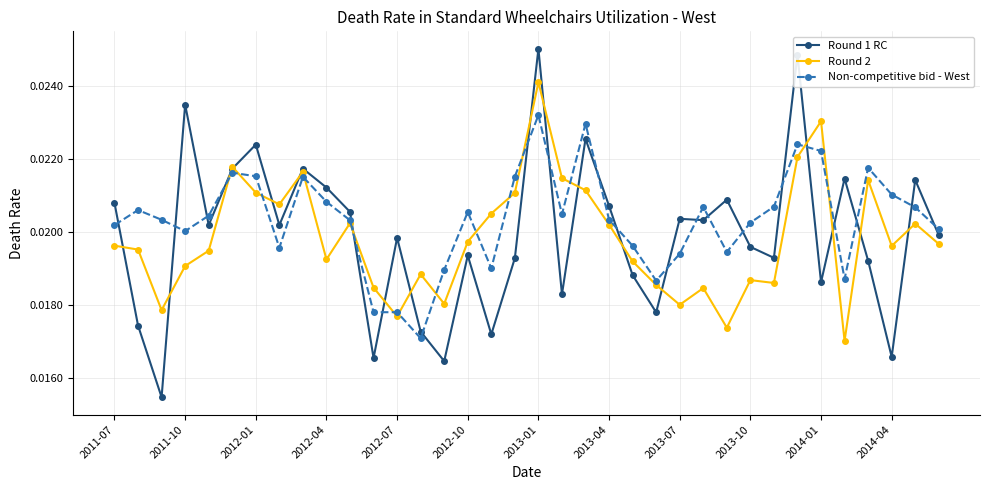

What are all the series names shown in the legend?

Round 1 RC, Round 2, Non-competitive bid - West